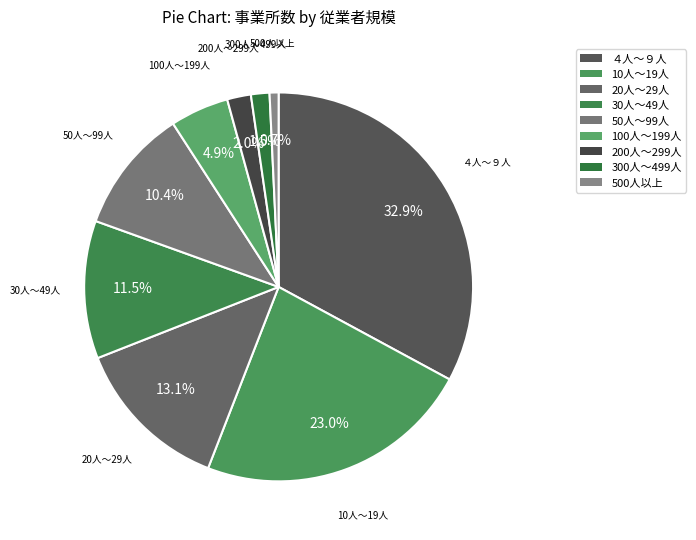

What is the ratio of the value at 200人～299人 to the value at 20人～29人?

0.2